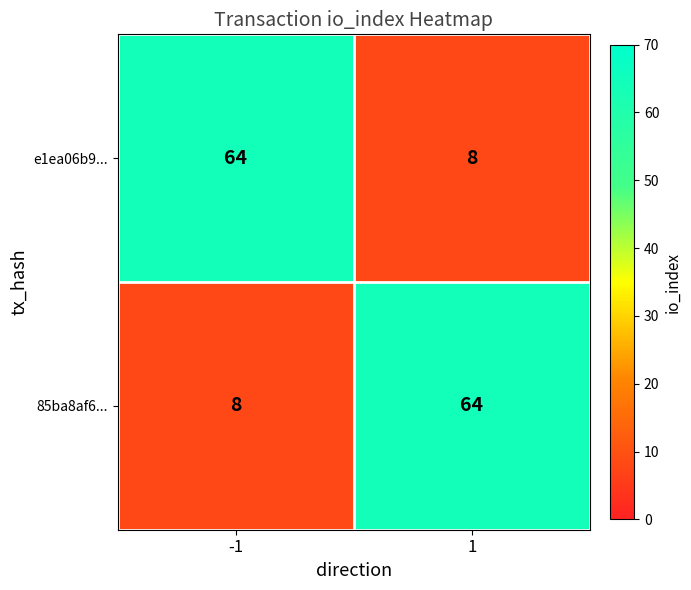

Reading left to right, transcribe all the data shown in this chart.

e1ea06b9...: -1=64	1=8
85ba8af6...: -1=8	1=64